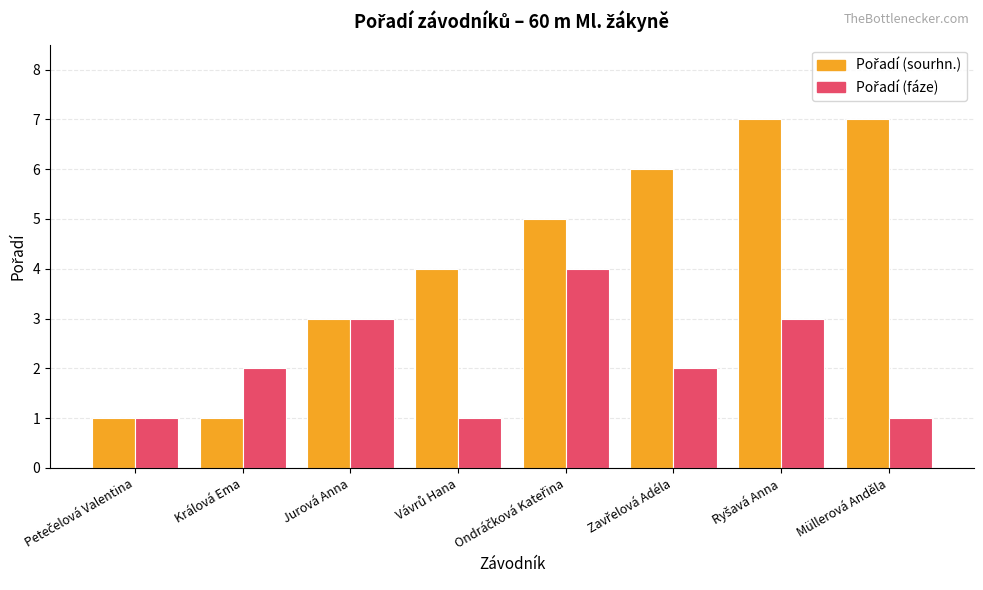

What is the greatest value displayed?

7